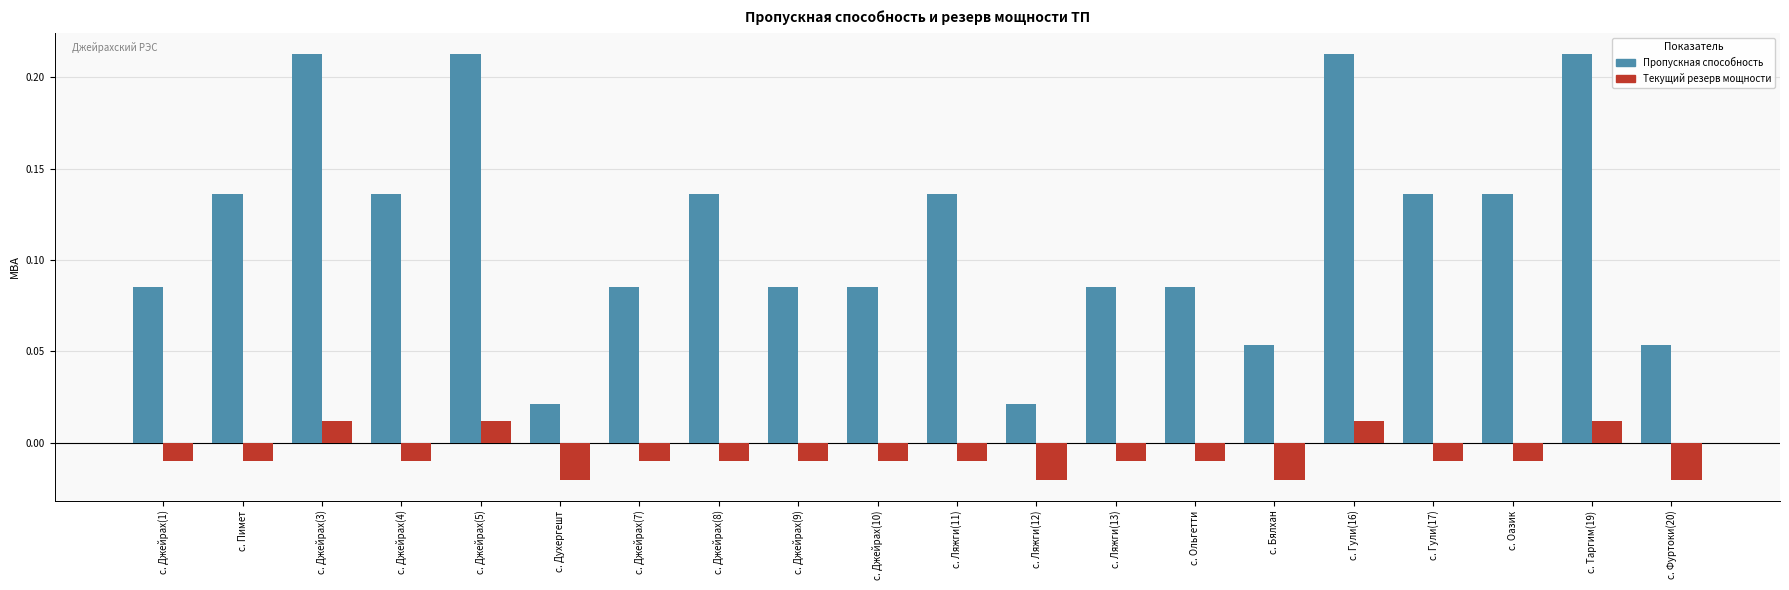

How many Пропускная способность values are between 0 and 1?

20